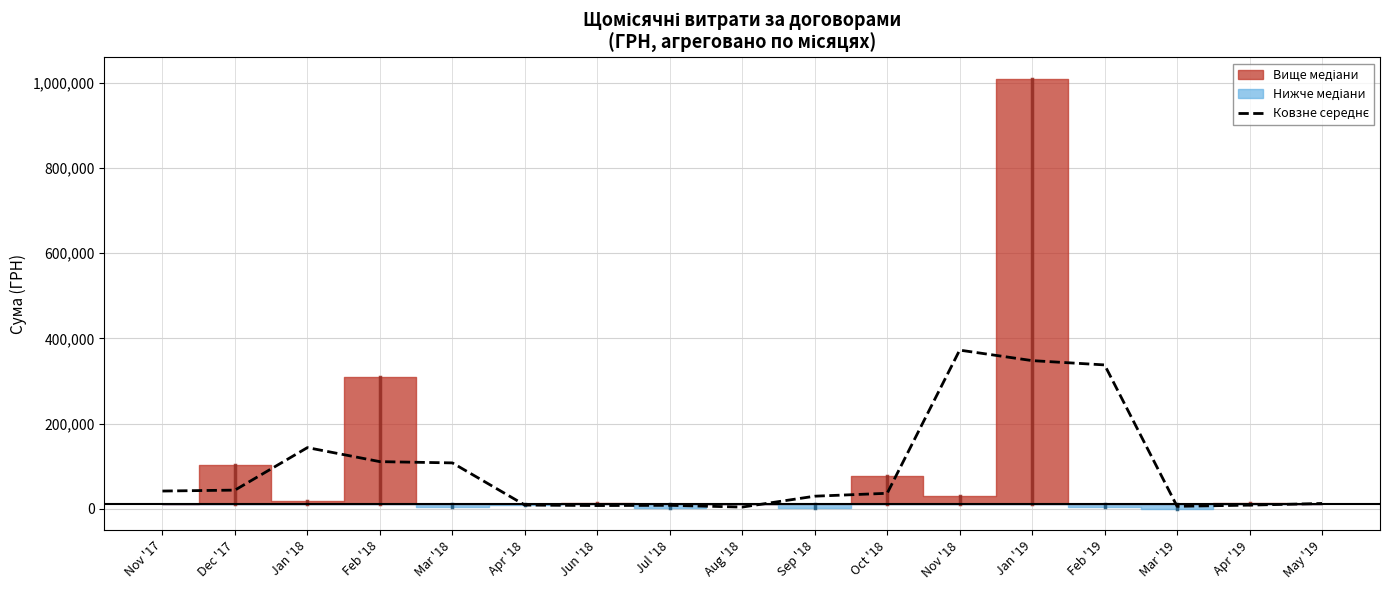

List the labels in order of value, smallest first.

Aug '18, Mar '19, Jun '18, Jul '18, Apr '19, Apr '18, May '19, Sep '18, Oct '18, Nov '17, Dec '17, Mar '18, Feb '18, Jan '18, Feb '19, Jan '19, Nov '18